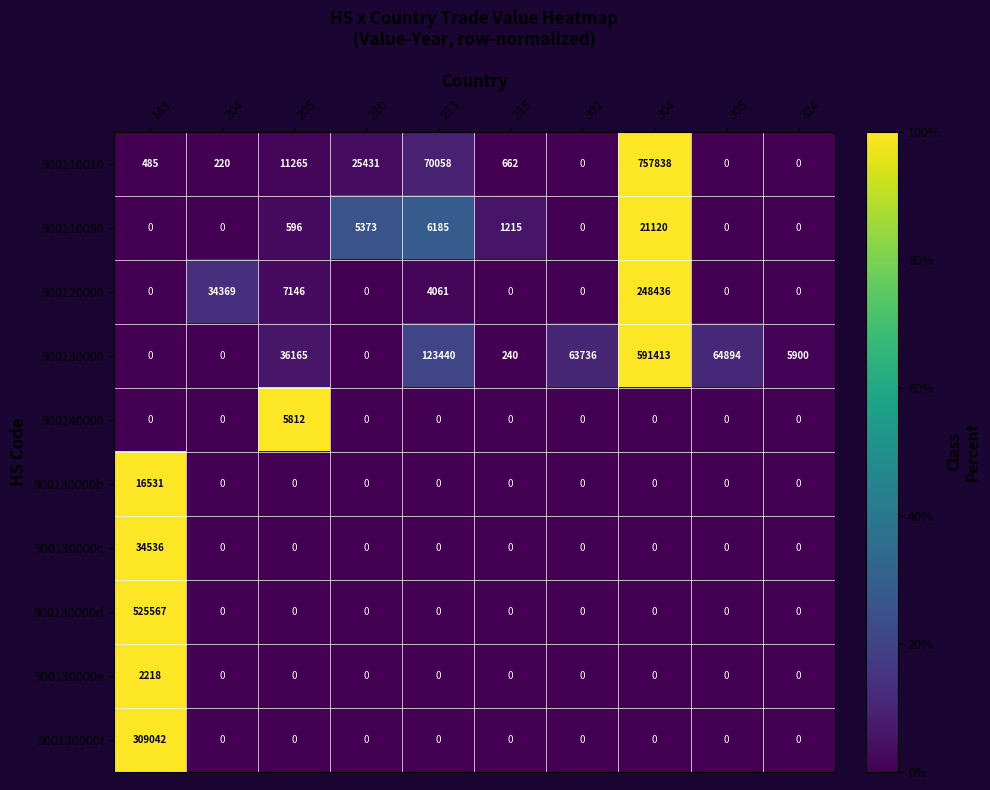

List the series in order of their peak value, lowest first.

900130000e, 900140000, 900130000b, 900110090, 900130000c, 900120000, 900130000f, 900130000d, 900130000, 900110010